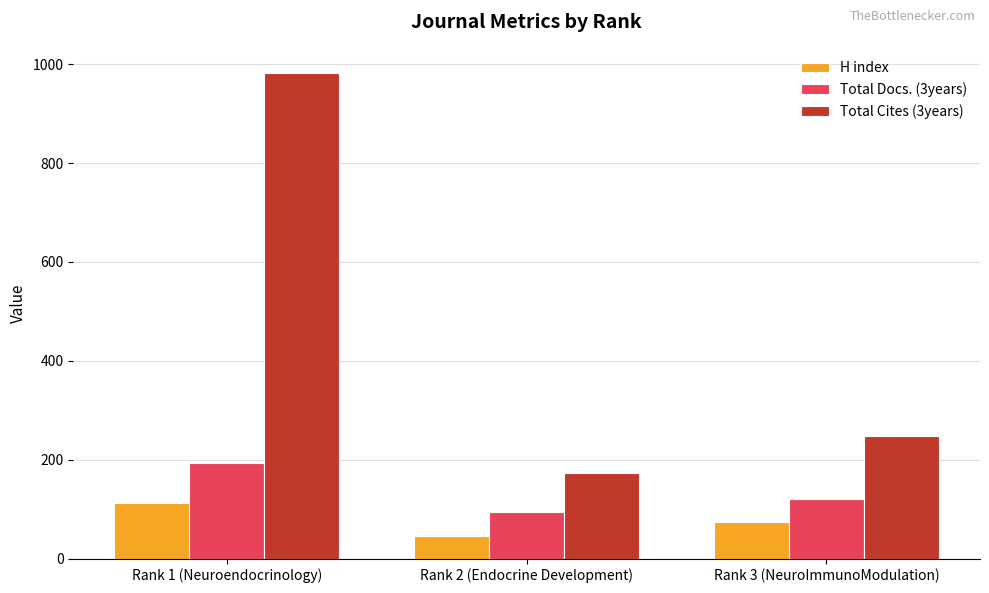

How many groups of bars are there?

3